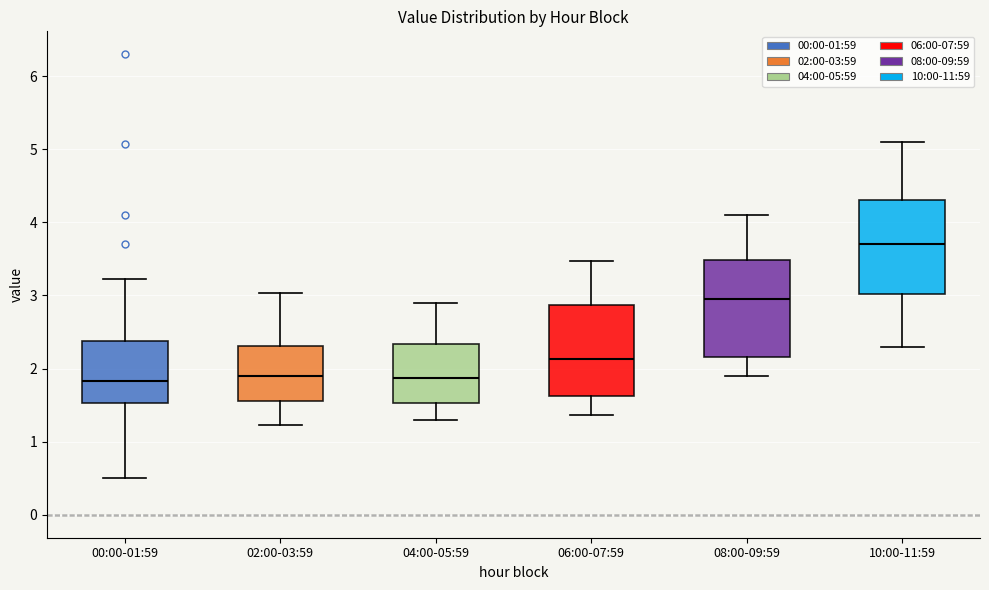

Reading left to right, transcribe this box plot: for each box, give where its median line is, the range the box spans, and where its two whiskers end, as read against the y-axis. The values are not printed on the chart, so give them approximately, as read against the axis.

00:00-01:59: median 1.8, box 1.5 to 2.4, whiskers 0.5 to 3.2
02:00-03:59: median 1.9, box 1.6 to 2.3, whiskers 1.2 to 3.0
04:00-05:59: median 1.9, box 1.5 to 2.3, whiskers 1.3 to 2.9
06:00-07:59: median 2.1, box 1.6 to 2.9, whiskers 1.4 to 3.5
08:00-09:59: median 3.0, box 2.2 to 3.5, whiskers 1.9 to 4.1
10:00-11:59: median 3.7, box 3.0 to 4.3, whiskers 2.3 to 5.1